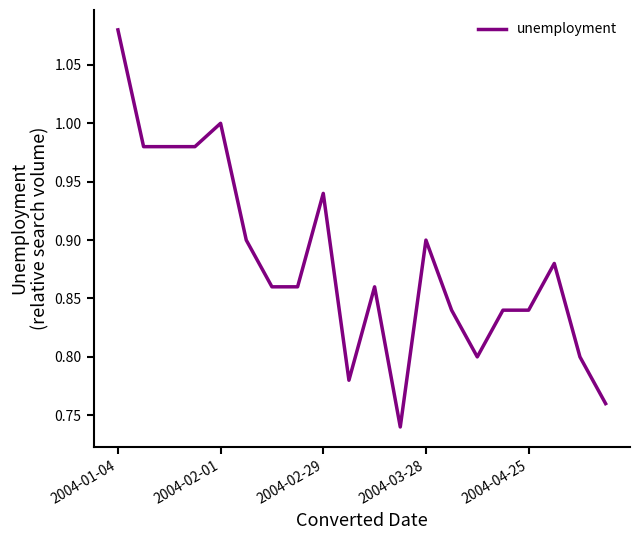

The chart shows a value of 1.0 at 2004-02-01. True or false?

True